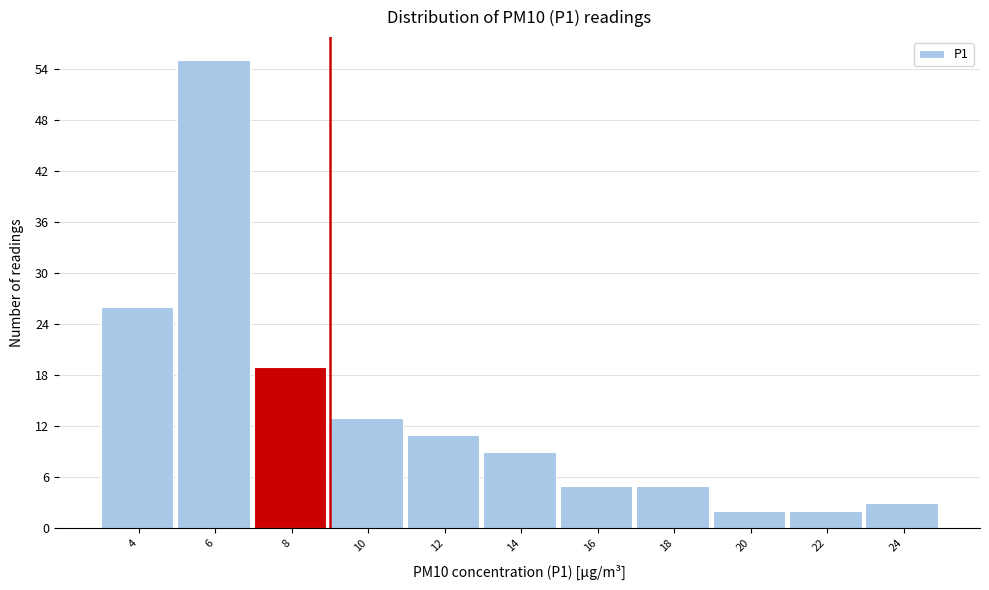

Reading left to right, what are all the values shown in this chart?

4=26	6=55	8=19	10=13	12=11	14=9	16=5	18=5	20=2	22=2	24=3